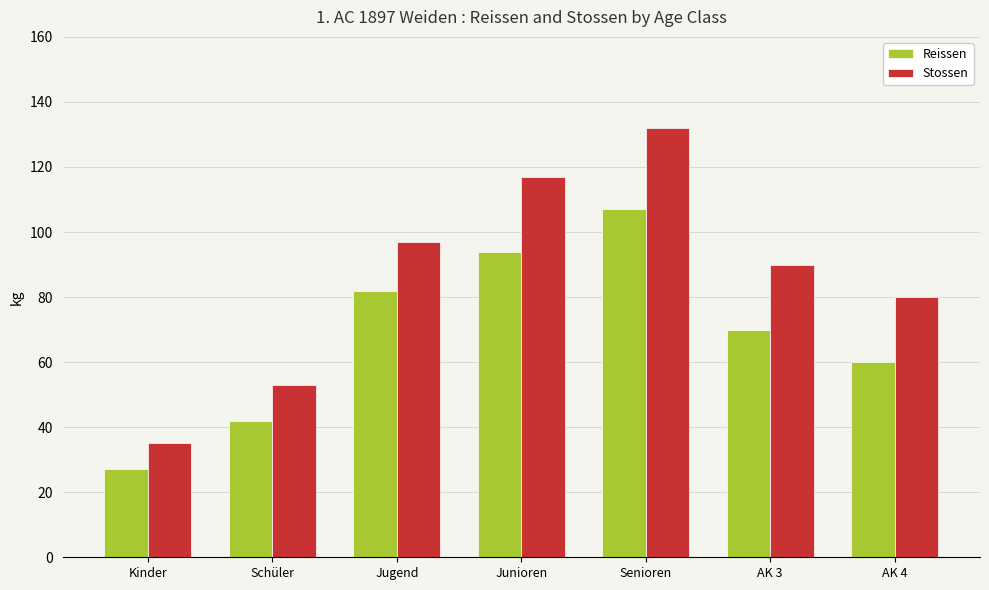

Which category has the highest value across all series?

Senioren